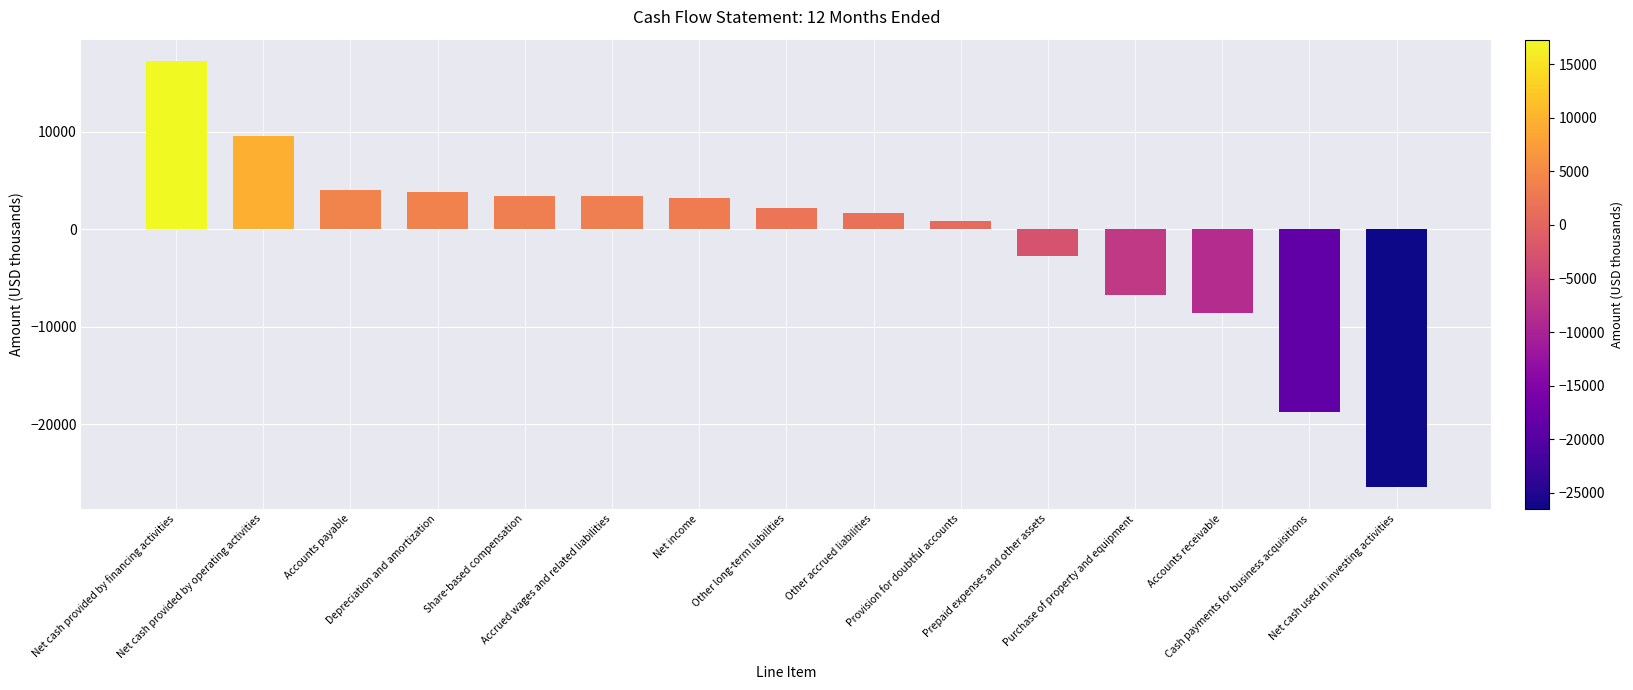

What is the smallest value displayed?

-26465